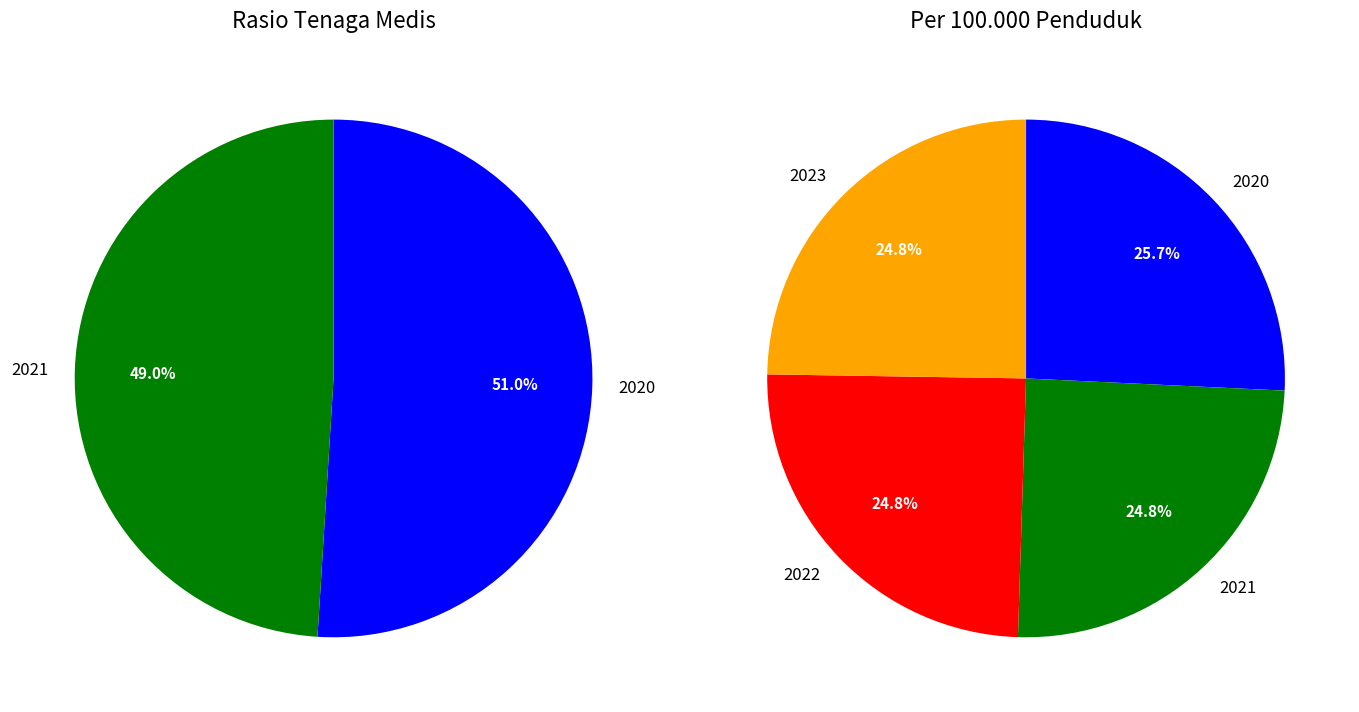

Count the number of slices in the pie.

4